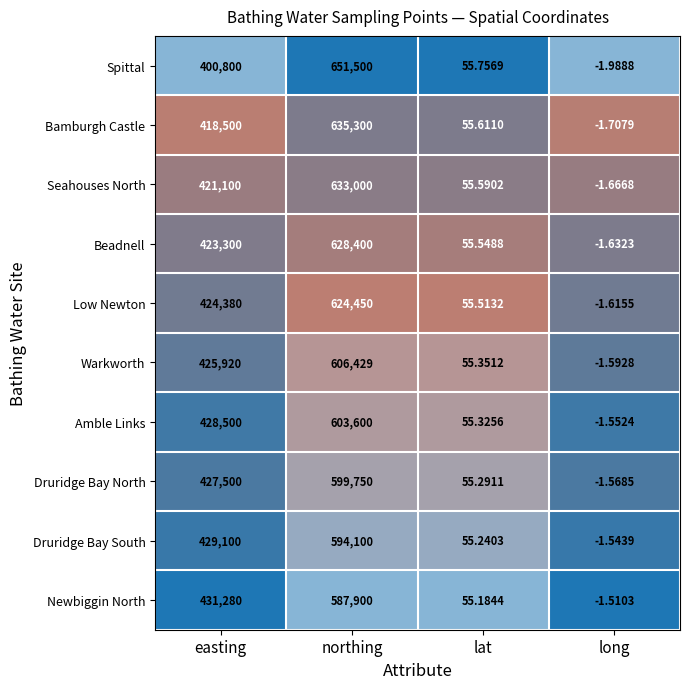

Which series changed the most between northing and lat?

Spittal